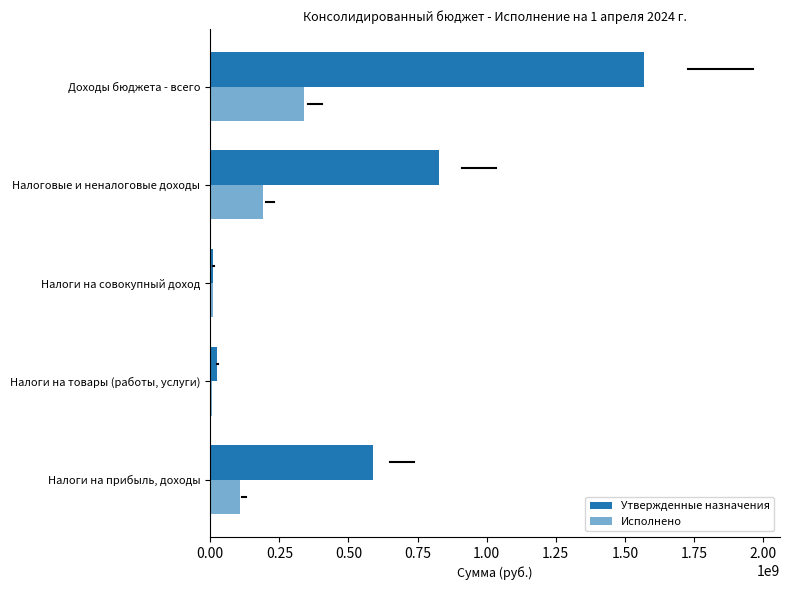

How many data points does each series have?

5